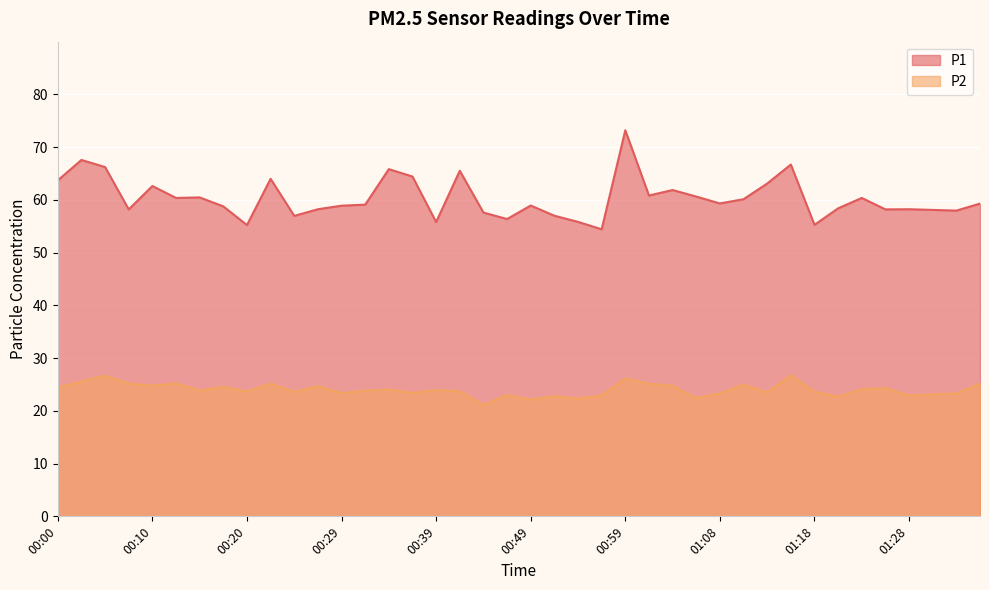

True or false: P2 and P1 intersect in this chart.

False